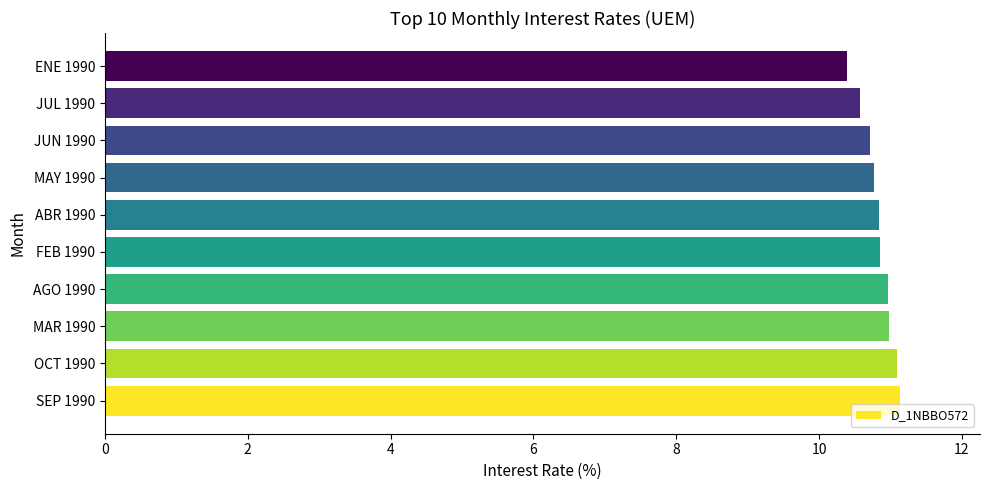

What is the maximum value shown in the chart?

11.1